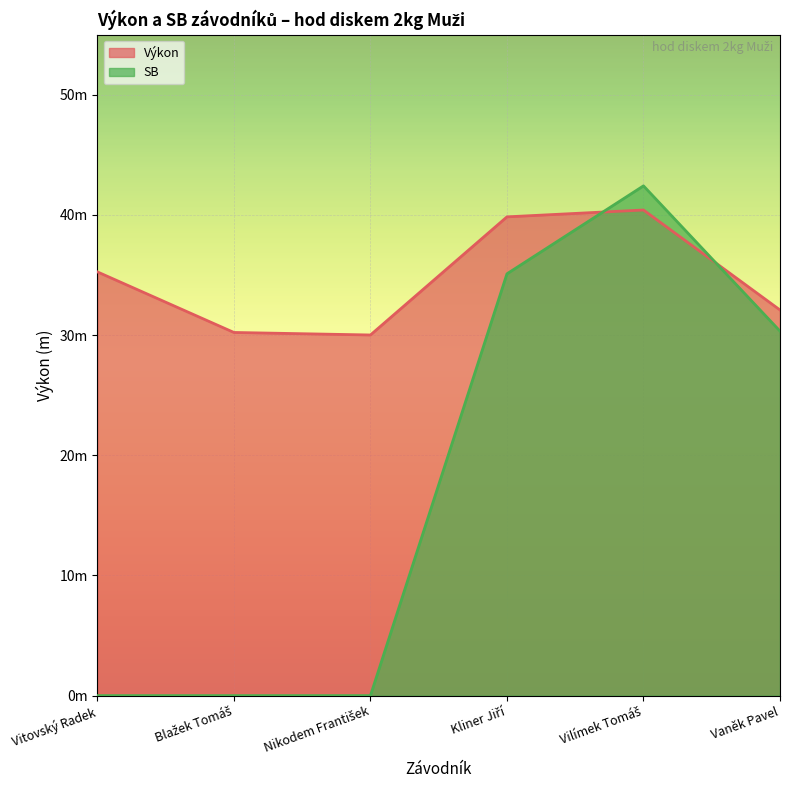

What are all the series names shown in the legend?

Výkon, SB